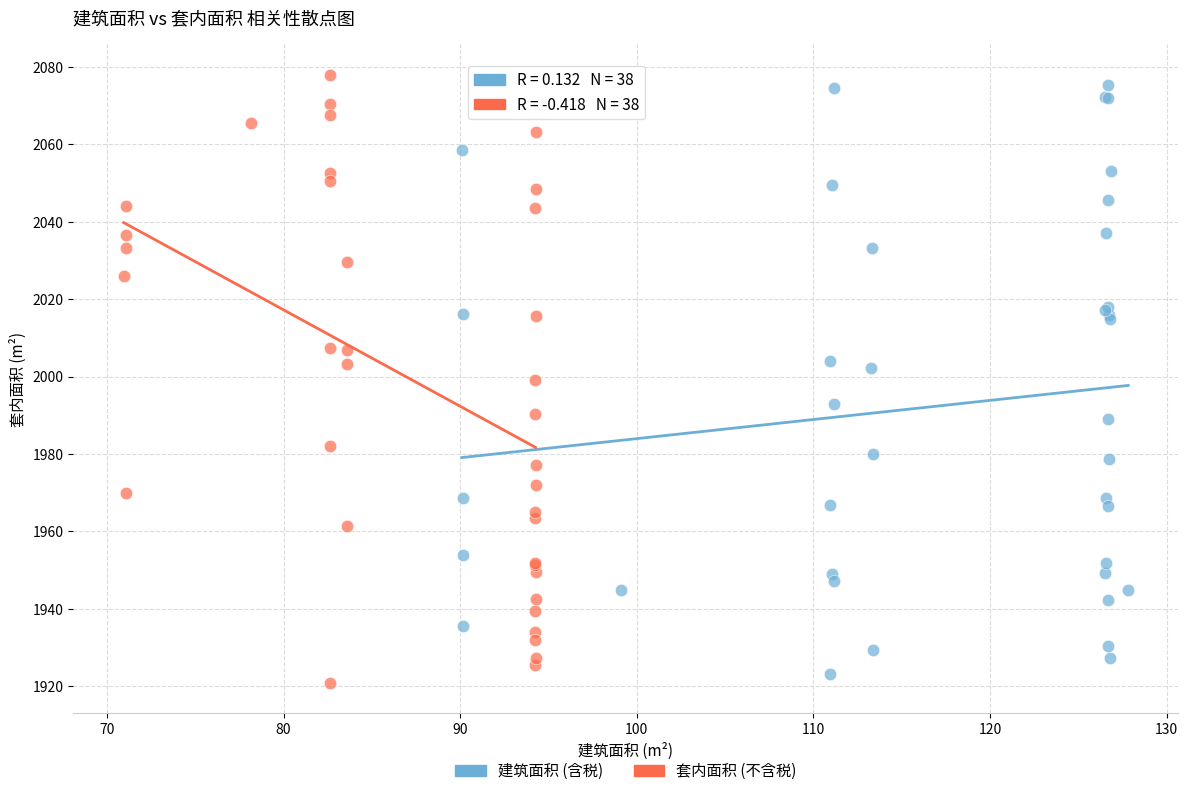

Which series reaches the maximum Y coordinate?

套内面积 (不含税)